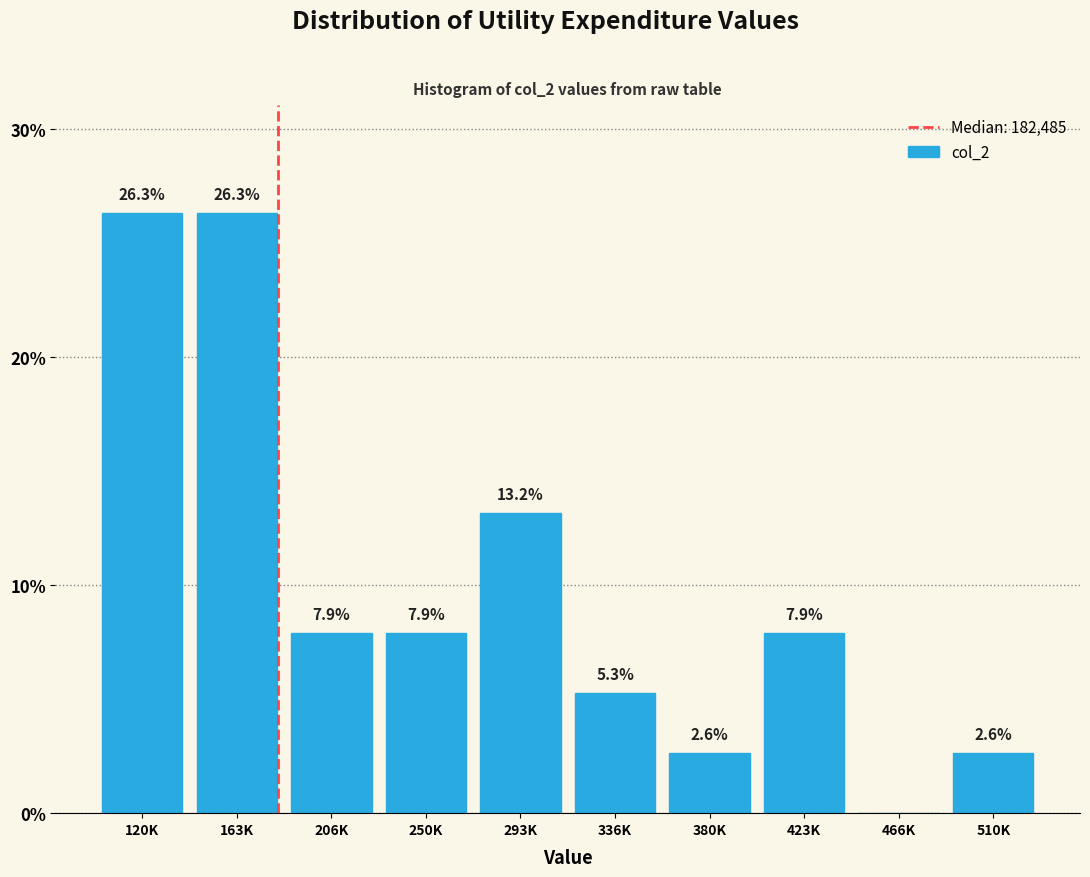

Reading left to right, transcribe all the data shown in this chart.

120K=26.3	163K=26.3	206K=7.9	250K=7.9	293K=13.2	336K=5.3	380K=2.6	423K=7.9	466K=0.0	510K=2.6